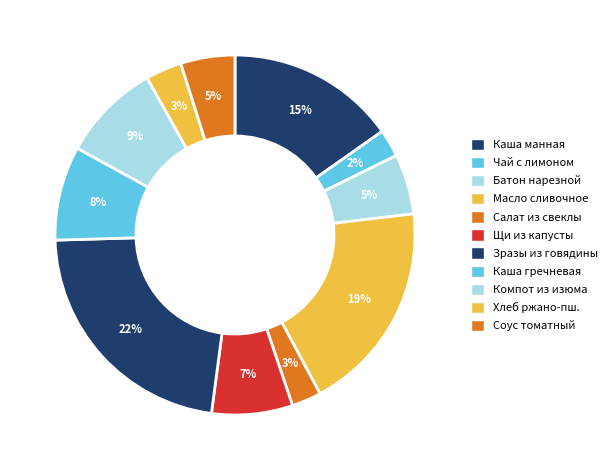

Which category has the biggest portion of the pie?

Зразы из говядины